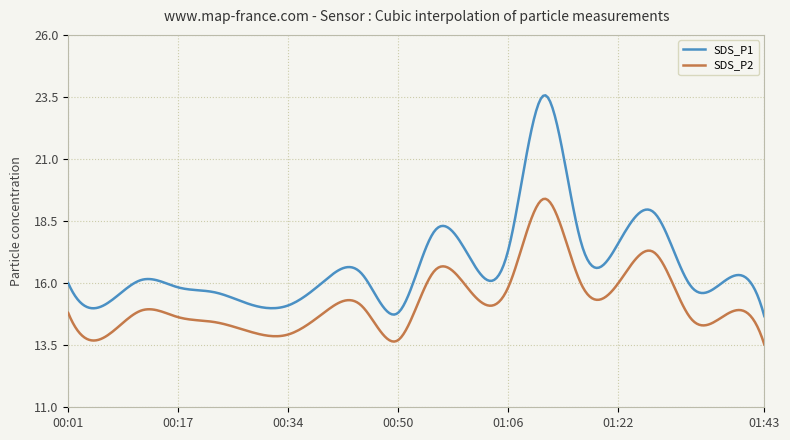

What is the difference between the maximum and minimum values in the SDS_P1 series?

8.9